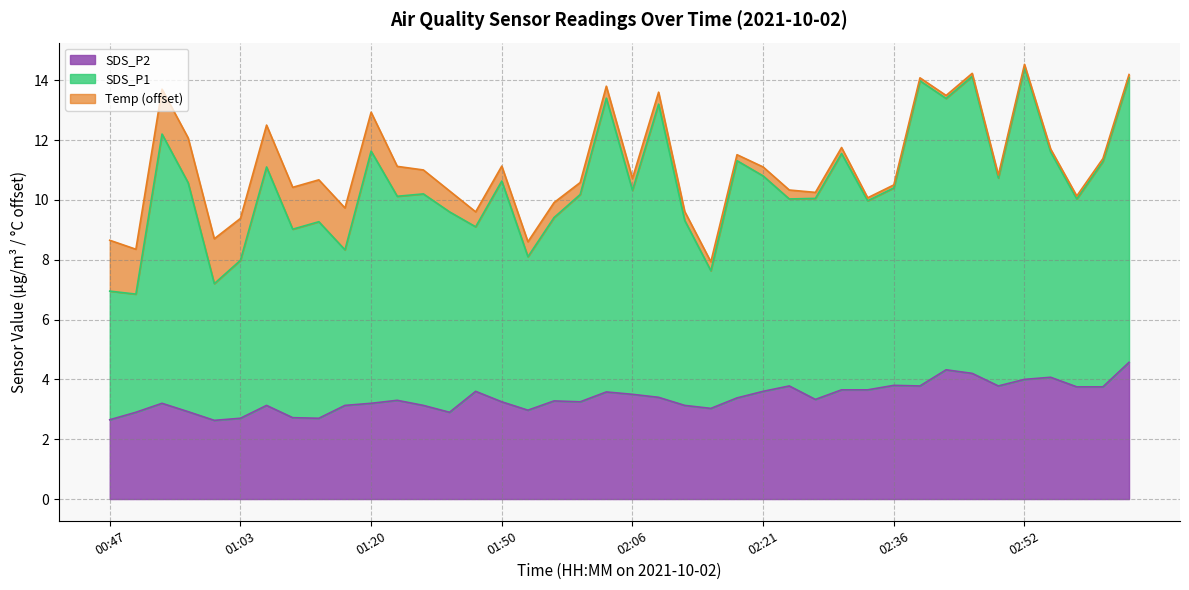

At how many categories does at least one series exceed 12?

8